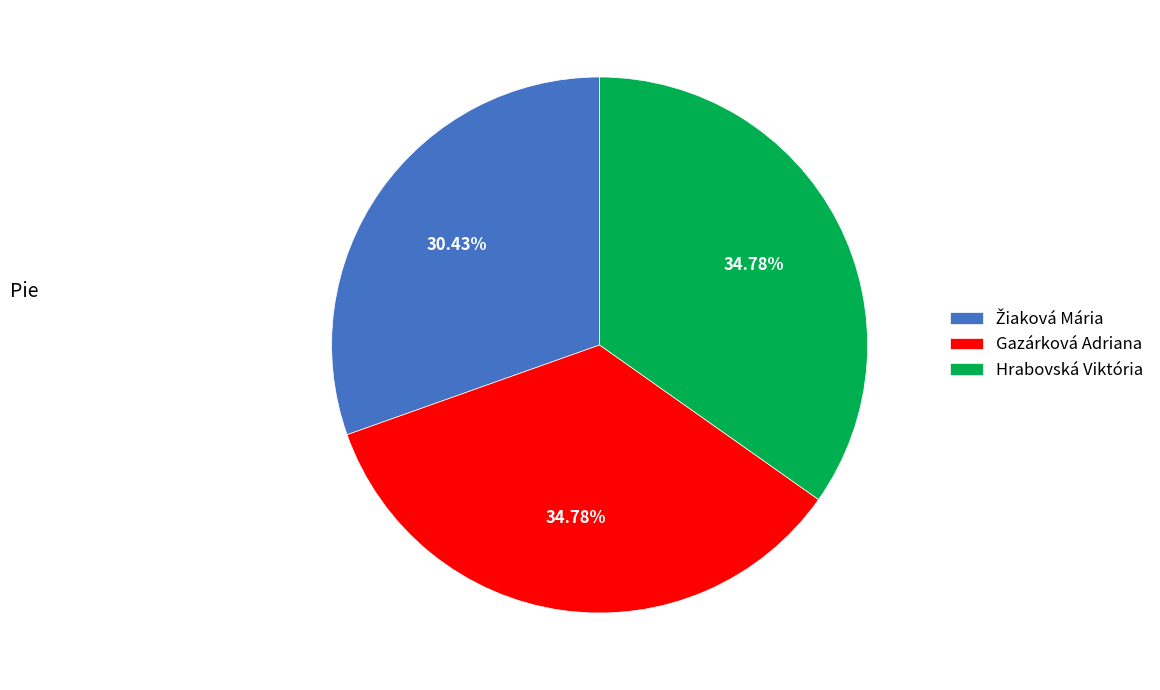

Is the sum of Gazárková Adriana and Hrabovská Viktória greater than half?

Yes